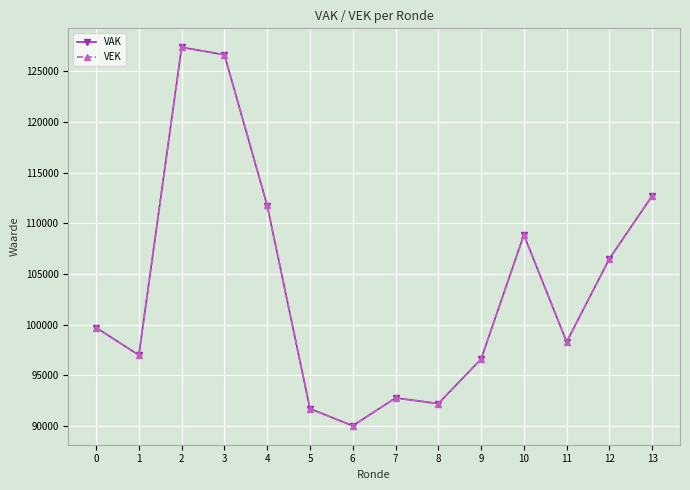

True or false: VEK has more than 0 interior local peaks.

True